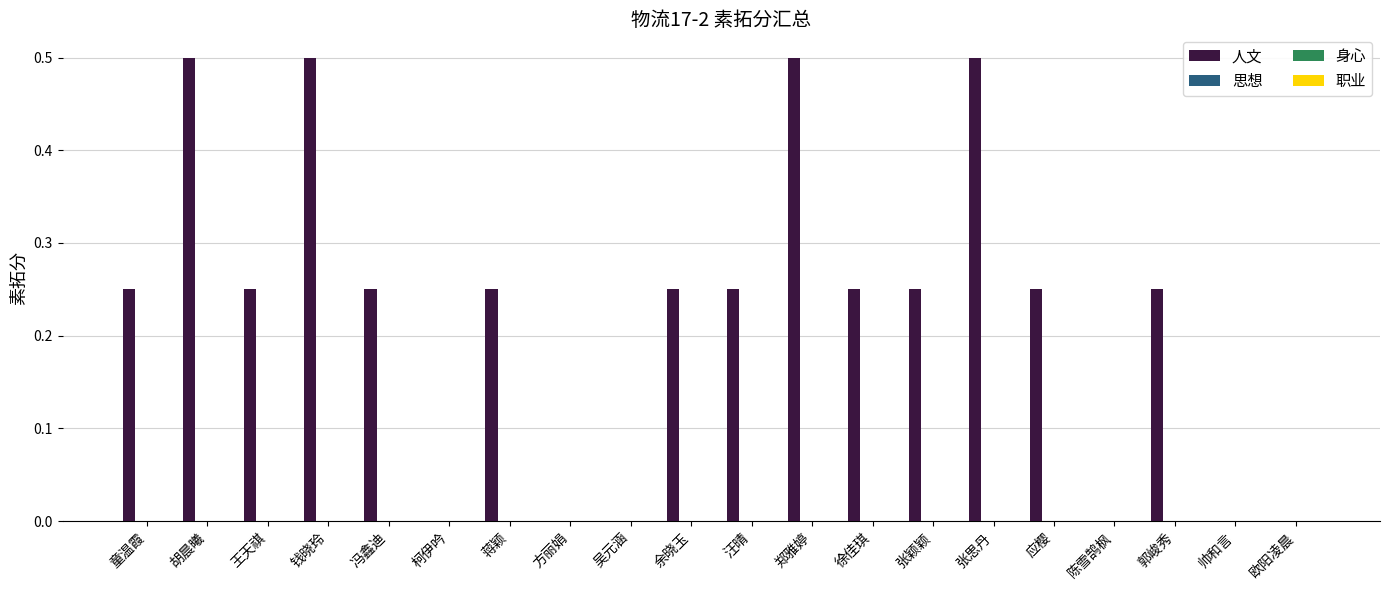

What is the greatest value displayed?

0.5